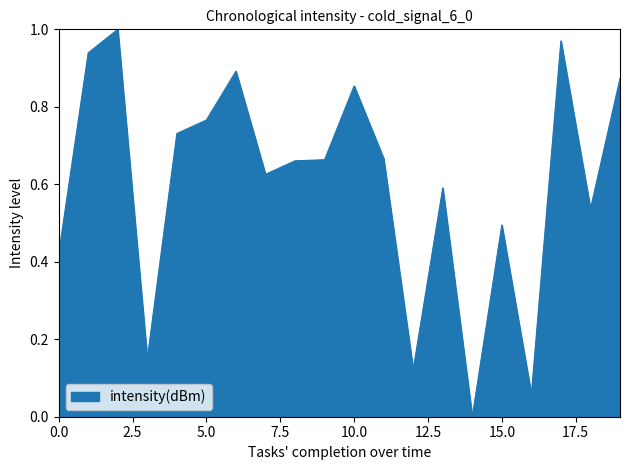

Is it true that the value at 10.0 is 0.2?

False